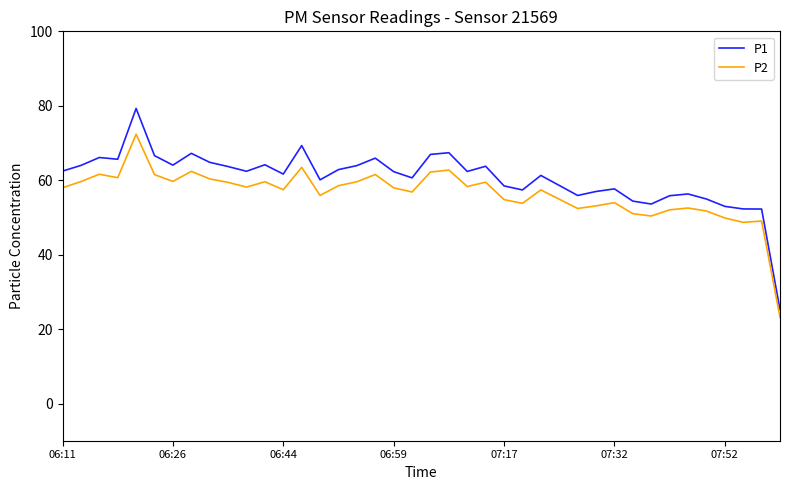

Which series has the largest range (max minus min)?

P1